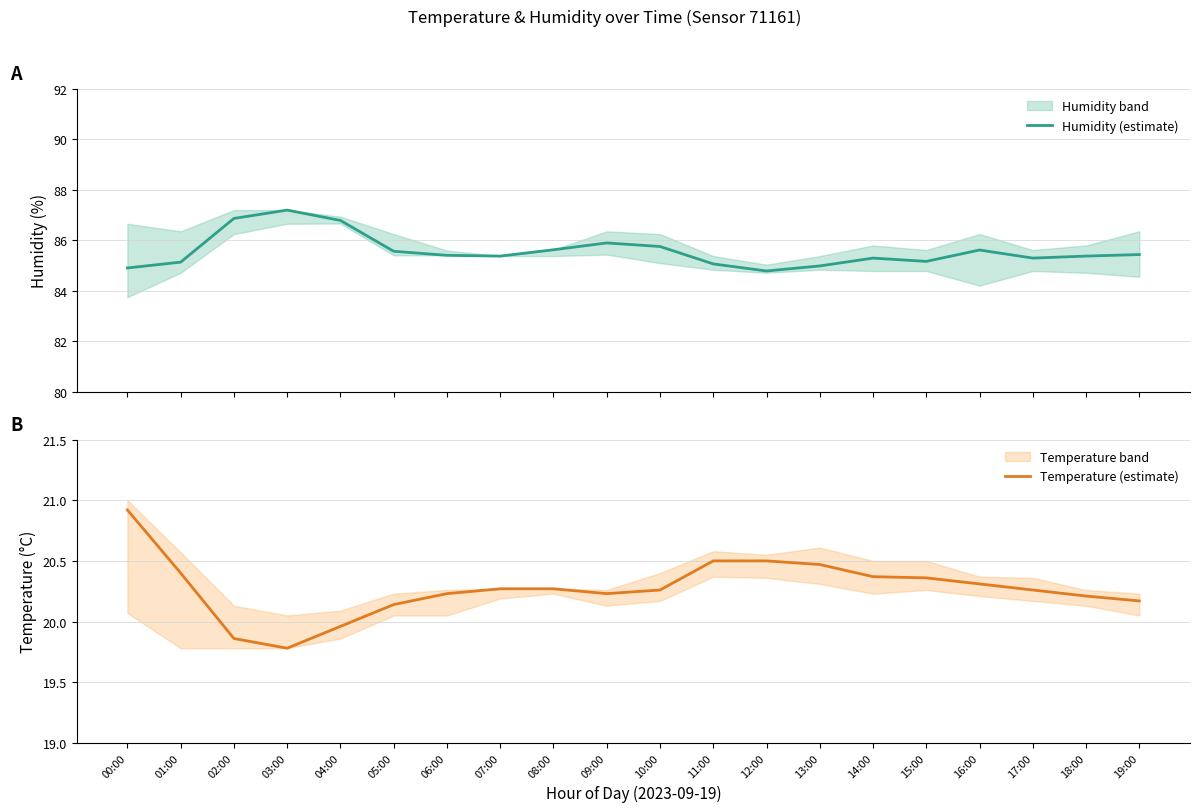

Which series has the largest total across all categories?

Humidity (estimate)